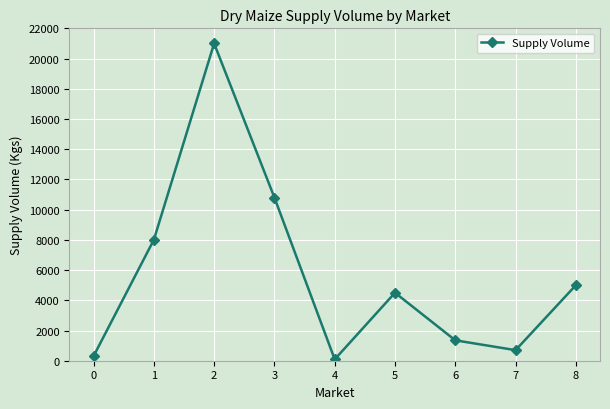

Reading left to right, transcribe all the data shown in this chart.

300	8000	21000	10800	90	4500	1350	700	5000